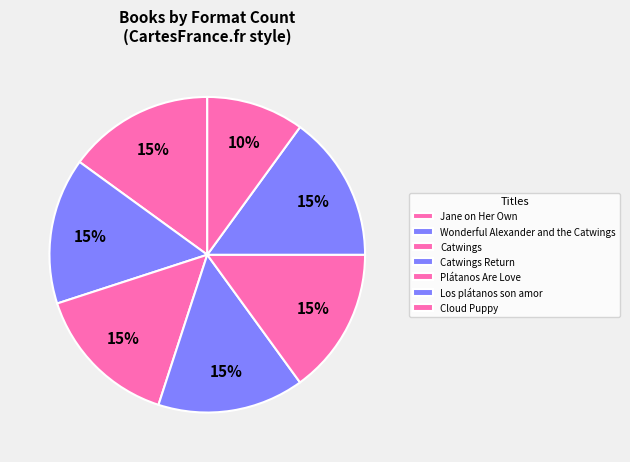

To the nearest percent, what is the difference between the largest and smallest slice percentages?

5%